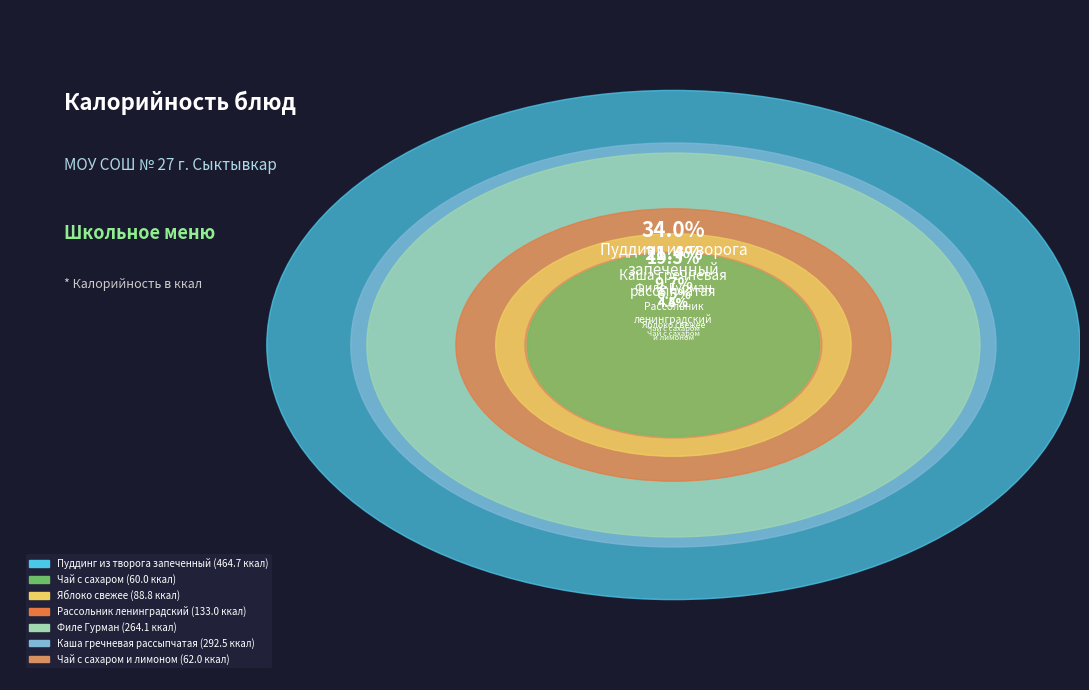

Does any single category account for the majority?

No